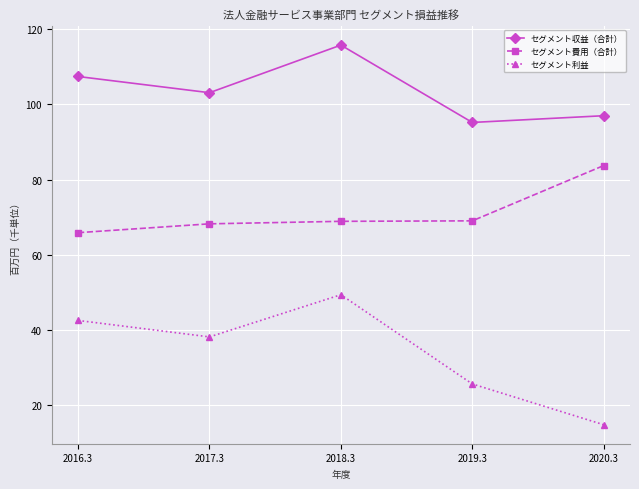

What is the label of the 3rd point from the left?

2018.3